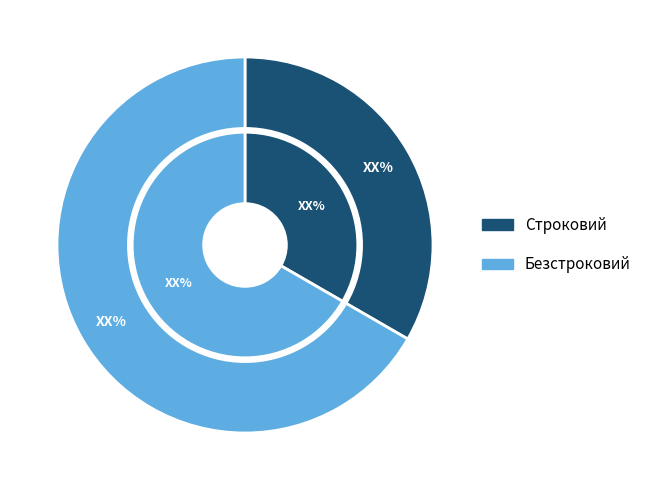

What is the largest slice in the pie chart?

Безстроковий